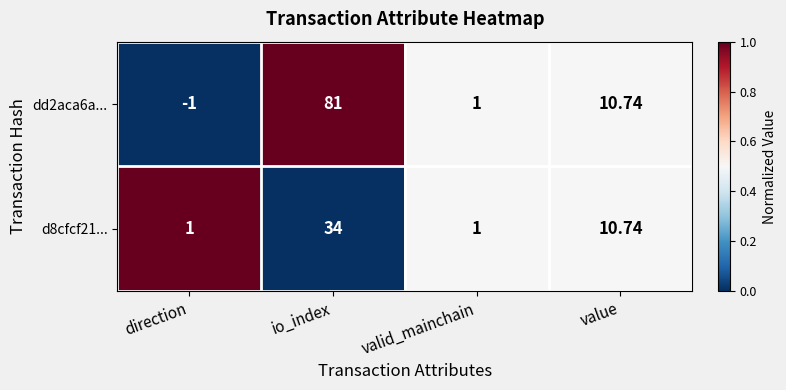

At which category is the sum across all series the highest?

io_index